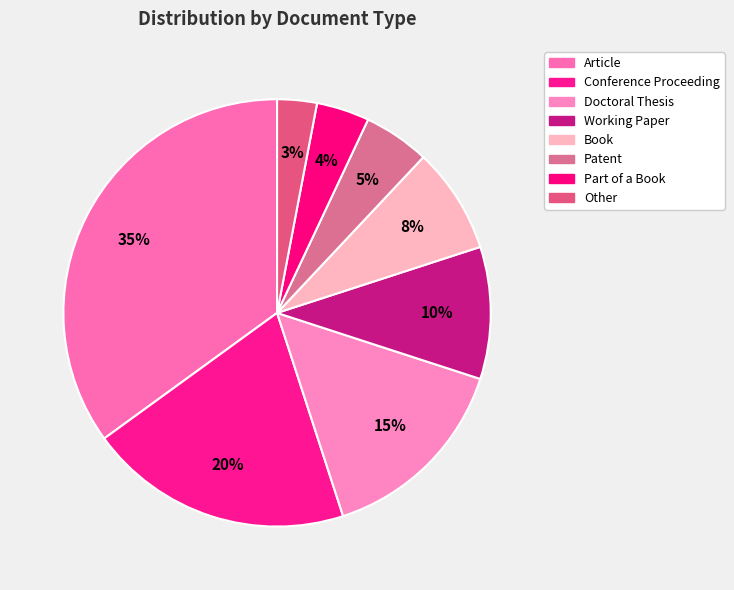

How many segments does this pie chart have?

8